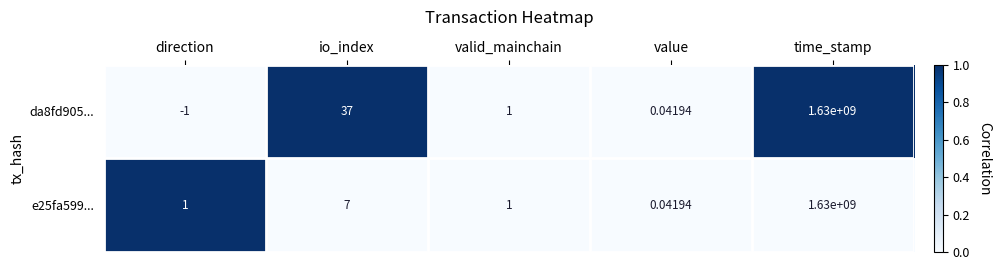

How many values in da8fd905... are below zero?

1